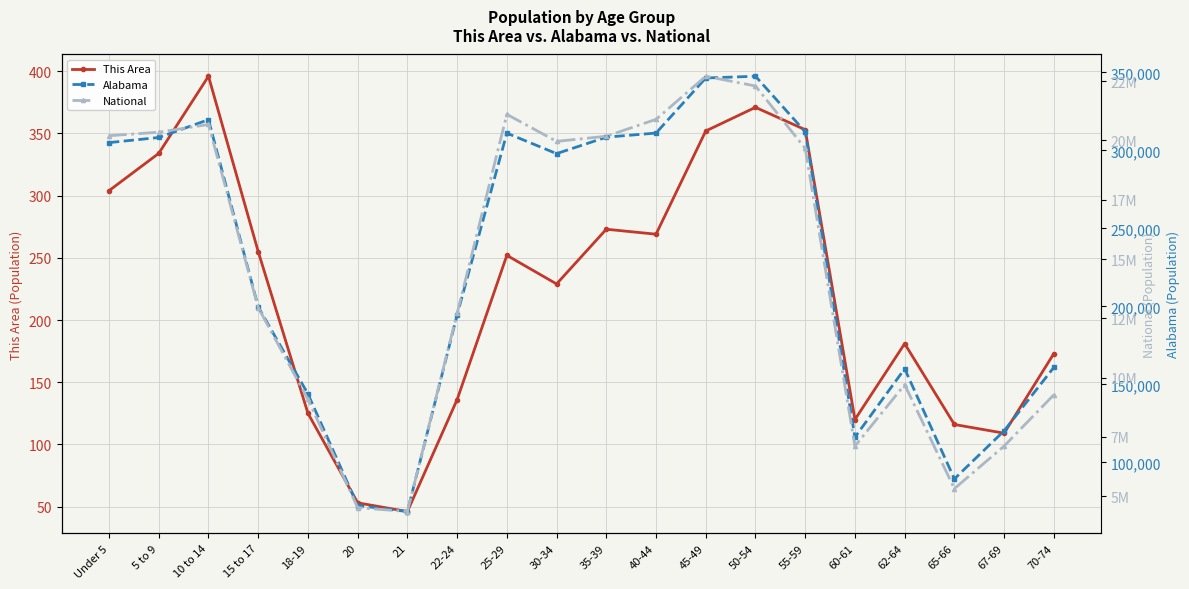

Which category has the highest value across all series?

45-49